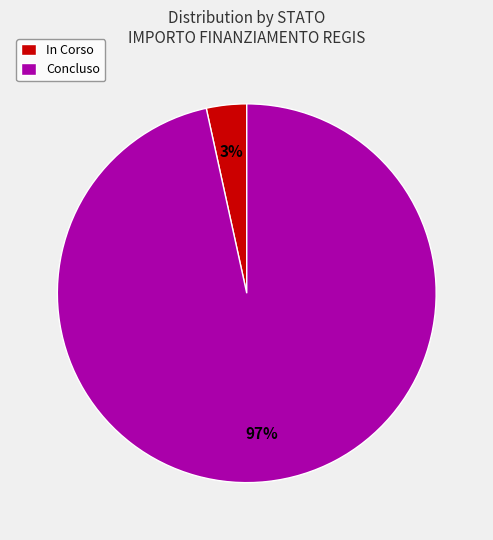

What percentage is the In Corso slice, to the nearest percent?

3%